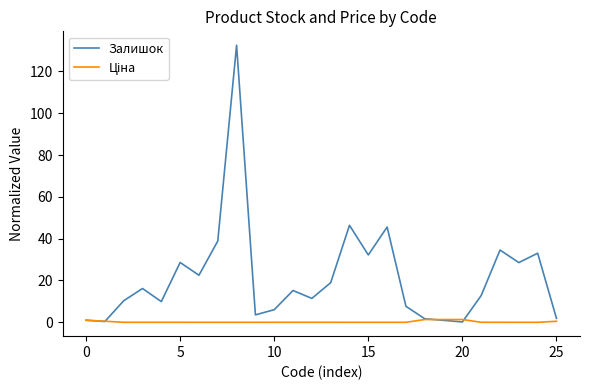

What is the highest value of the Залишок series?

132.5